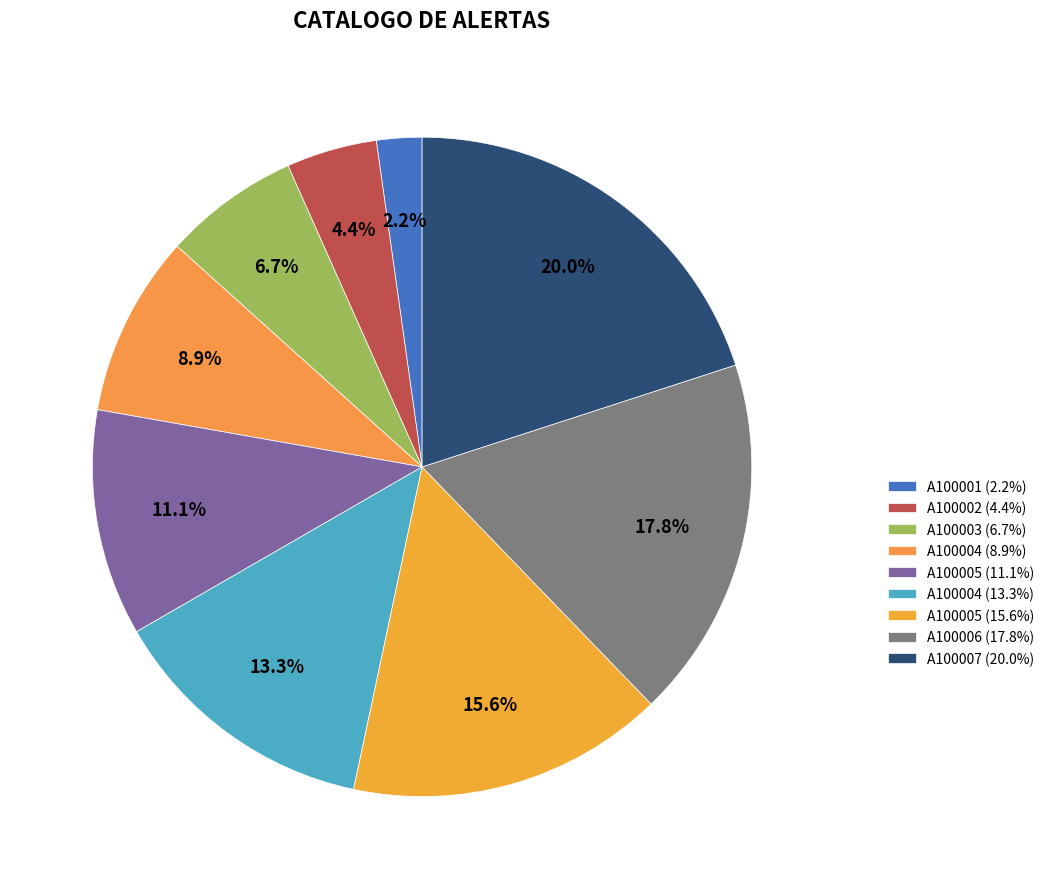

What is the smallest slice in the pie chart?

A100001 (2.2%)